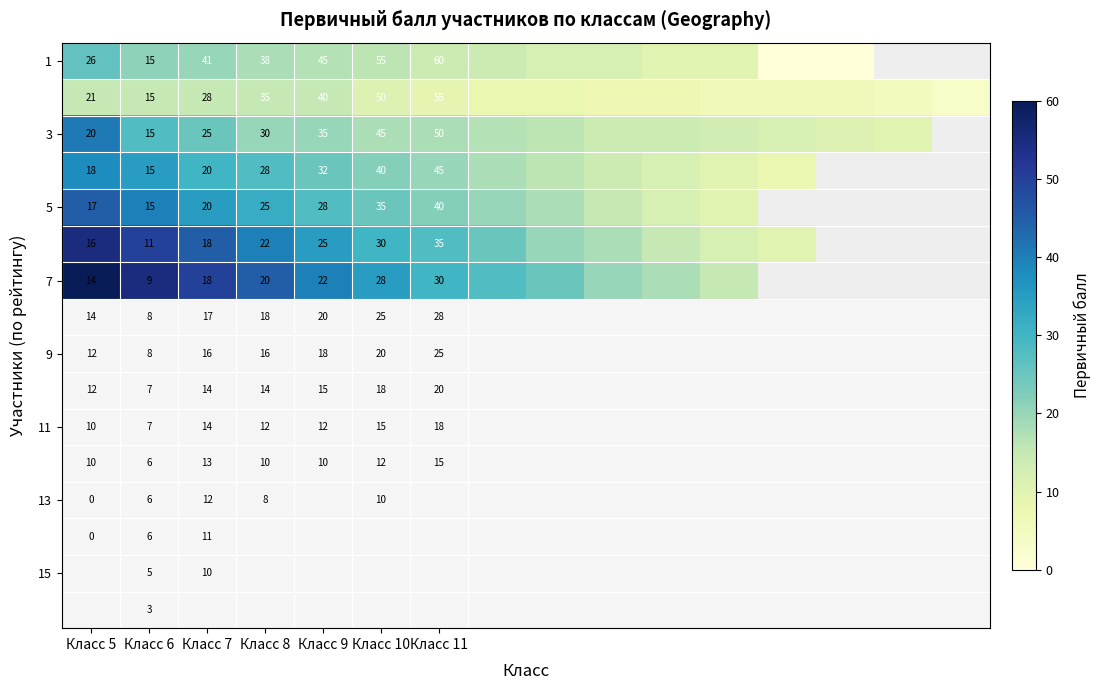

Which has a higher value, 13 or Класс 9?

Класс 9